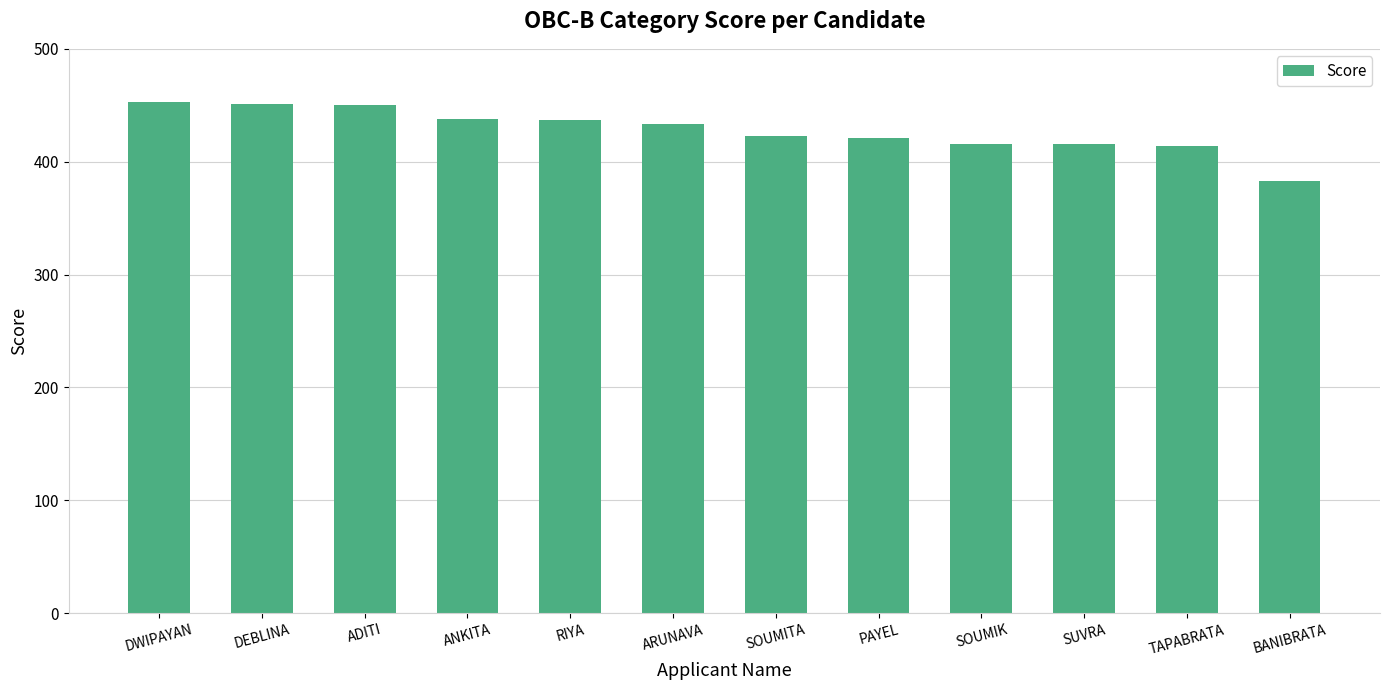

Is it true that the value at SUVRA is 416?

True